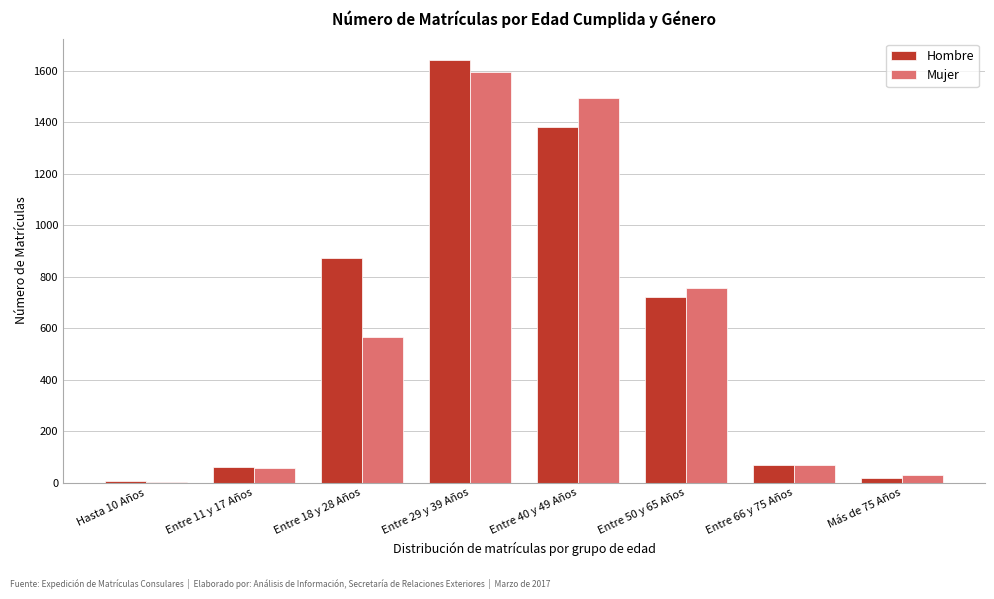

Reading left to right, what are all the values shown in this chart?

Hombre: Hasta 10 Años=6	Entre 11 y 17 Años=59	Entre 18 y 28 Años=872	Entre 29 y 39 Años=1643	Entre 40 y 49 Años=1383	Entre 50 y 65 Años=723	Entre 66 y 75 Años=67	Más de 75 Años=16
Mujer: Hasta 10 Años=2	Entre 11 y 17 Años=56	Entre 18 y 28 Años=564	Entre 29 y 39 Años=1597	Entre 40 y 49 Años=1496	Entre 50 y 65 Años=758	Entre 66 y 75 Años=67	Más de 75 Años=31